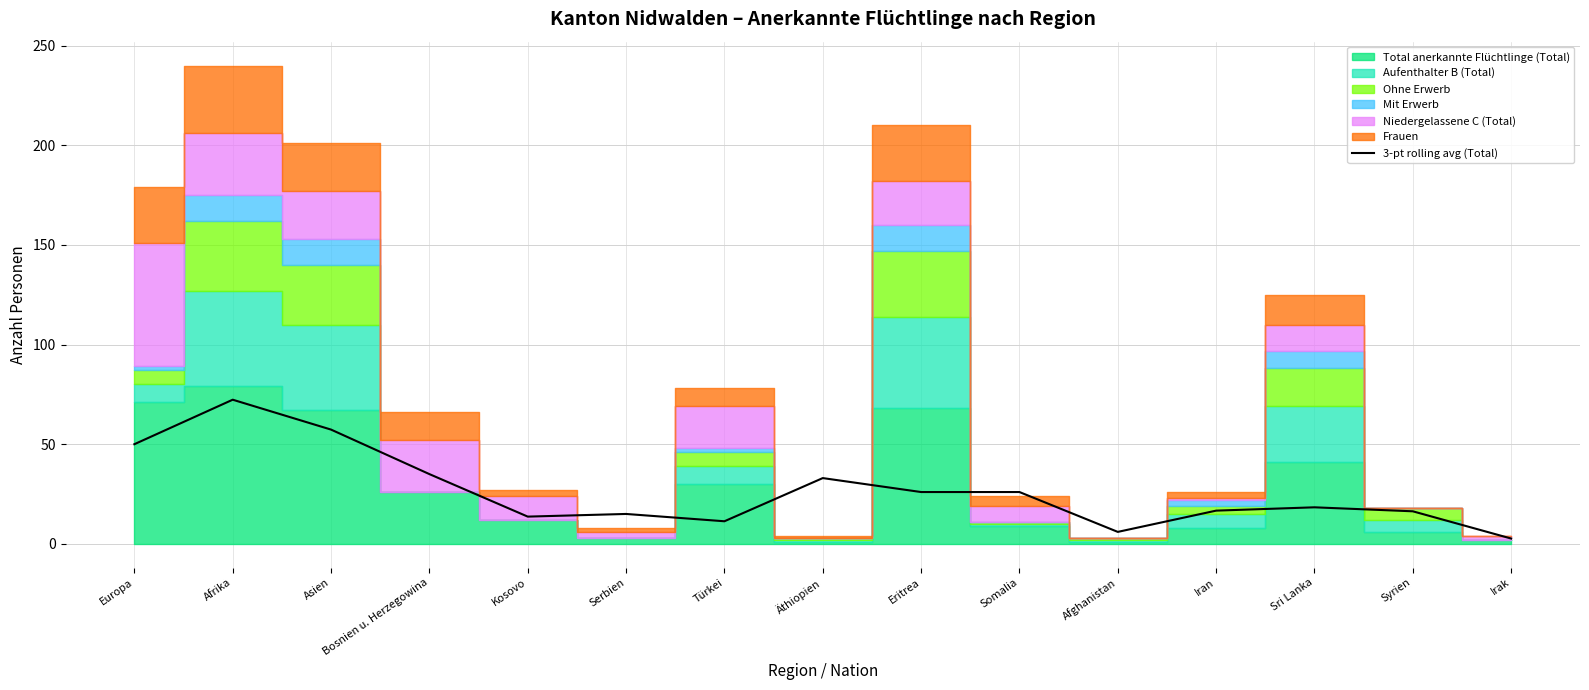

The 3-pt rolling avg (Total) series shows 13.7 at Kosovo. True or false?

True